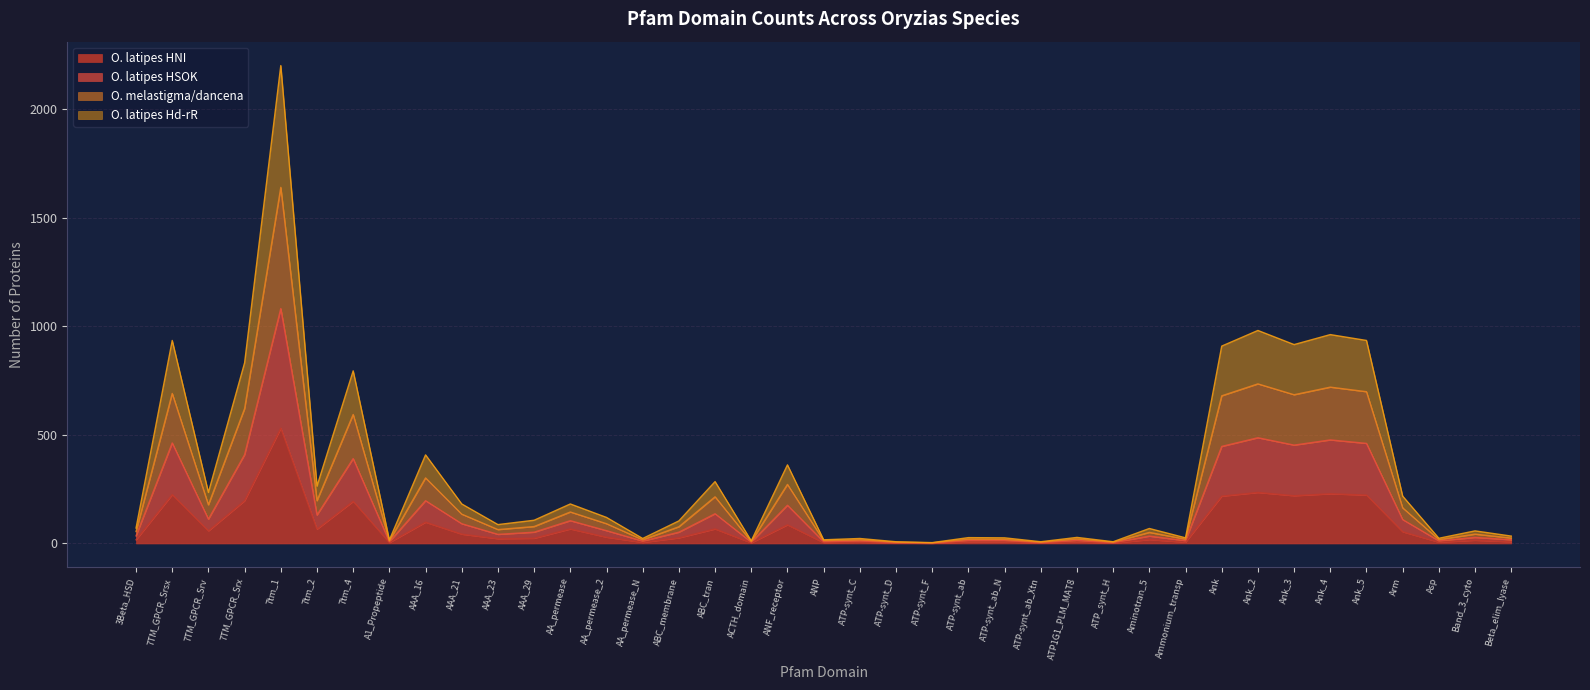

True or false: O. latipes HNI and O. latipes HSOK cross at least once.

False